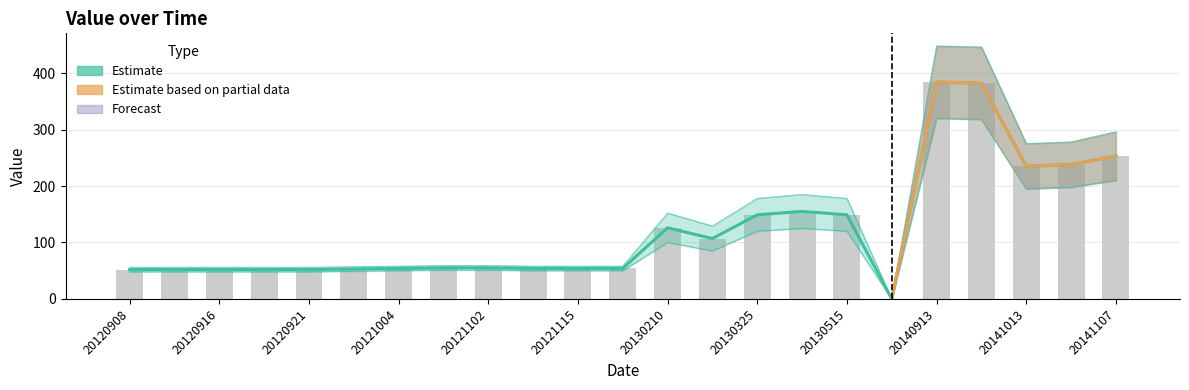

Rank the categories by value from lowest to highest.

20140415, 20120908, 20120912, 20120916, 20120919, 20120921, 20120926, 20121004, 20121105, 20121115, 20121119, 20121023, 20121102, 20130224, 20130210, 20130325, 20130515, 20130420, 20141013, 20141018, 20141107, 20140916, 20140913